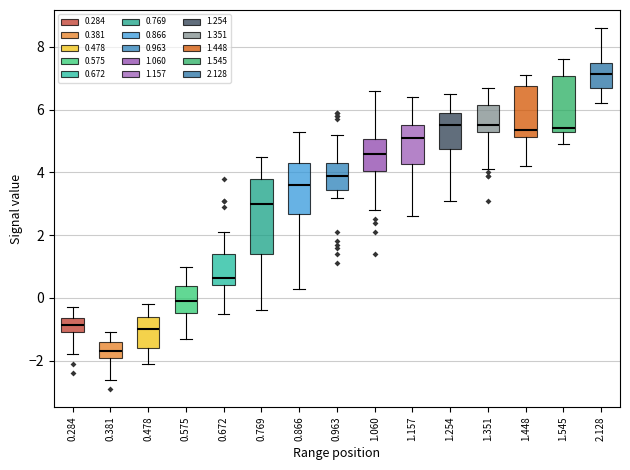

Where is the upper edge of the box at x = 0.963 on the y-axis? The values are not printed on the chart, so give them approximately, as read against the axis.

4.4